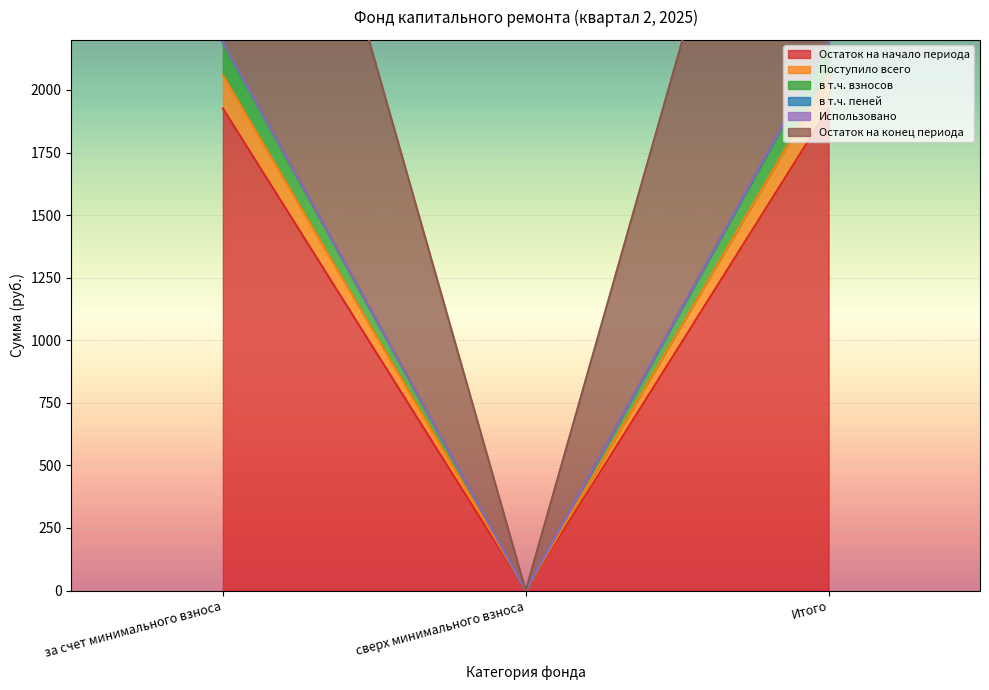

What position from the left is Итого?

3